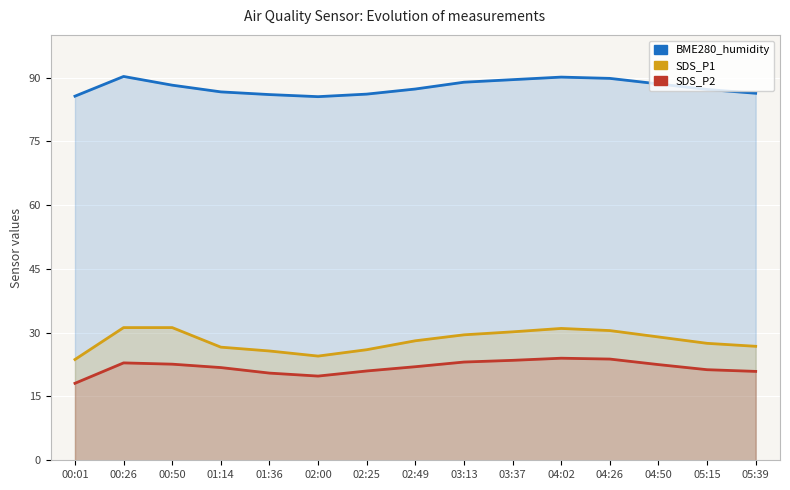

What is the average value of the SDS_P1 series?

28.1